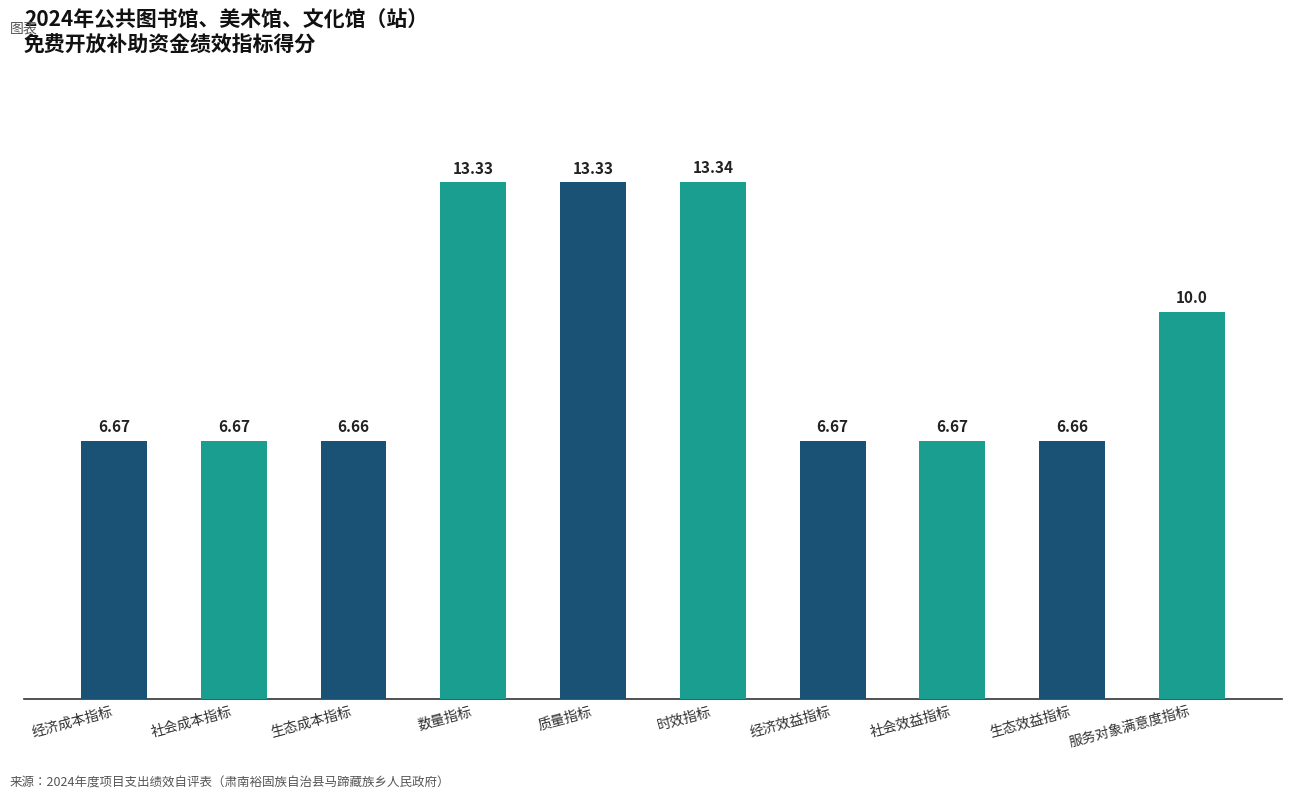

What is the average value?

9.0